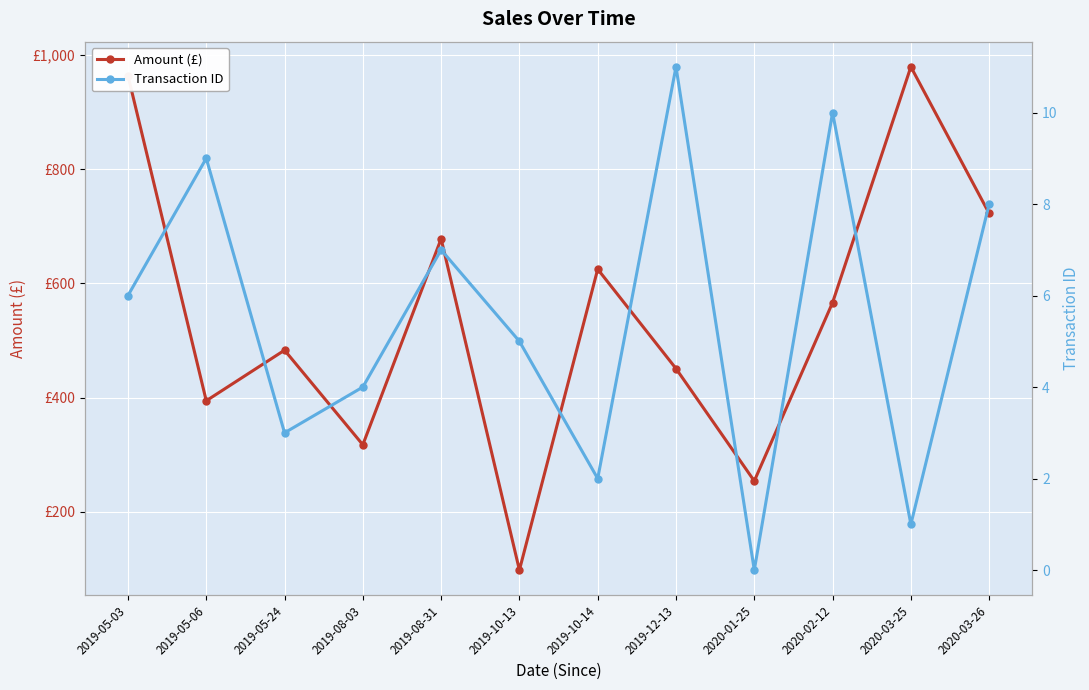

Reading left to right, extract all data points from this chart.

Amount (£): 963.9	394.6	483.2	317.6	678.2	98.3	625.0	451.0	254.2	566.5	979.2	722.5
Transaction ID: 6.0	9.0	3.0	4.0	7.0	5.0	2.0	11.0	0.0	10.0	1.0	8.0